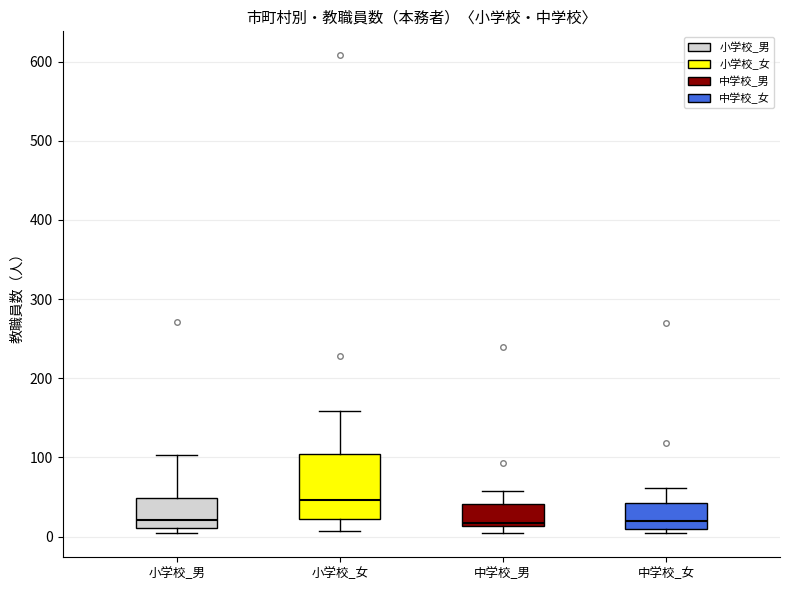

Where does the upper whisker of the box for 小学校_男 end on the y-axis? The values are not printed on the chart, so give them approximately, as read against the axis.

100